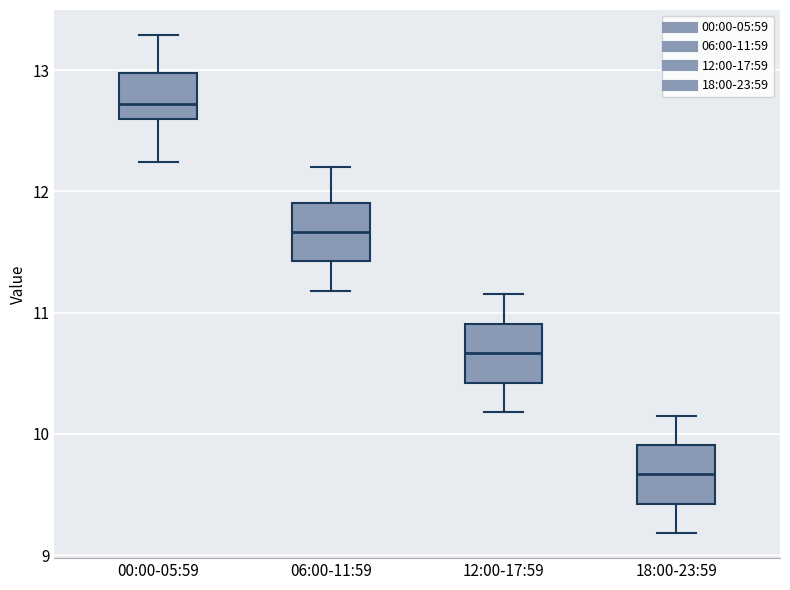

Where is the upper edge of the box for 06:00-11:59 on the y-axis? The values are not printed on the chart, so give them approximately, as read against the axis.

11.9